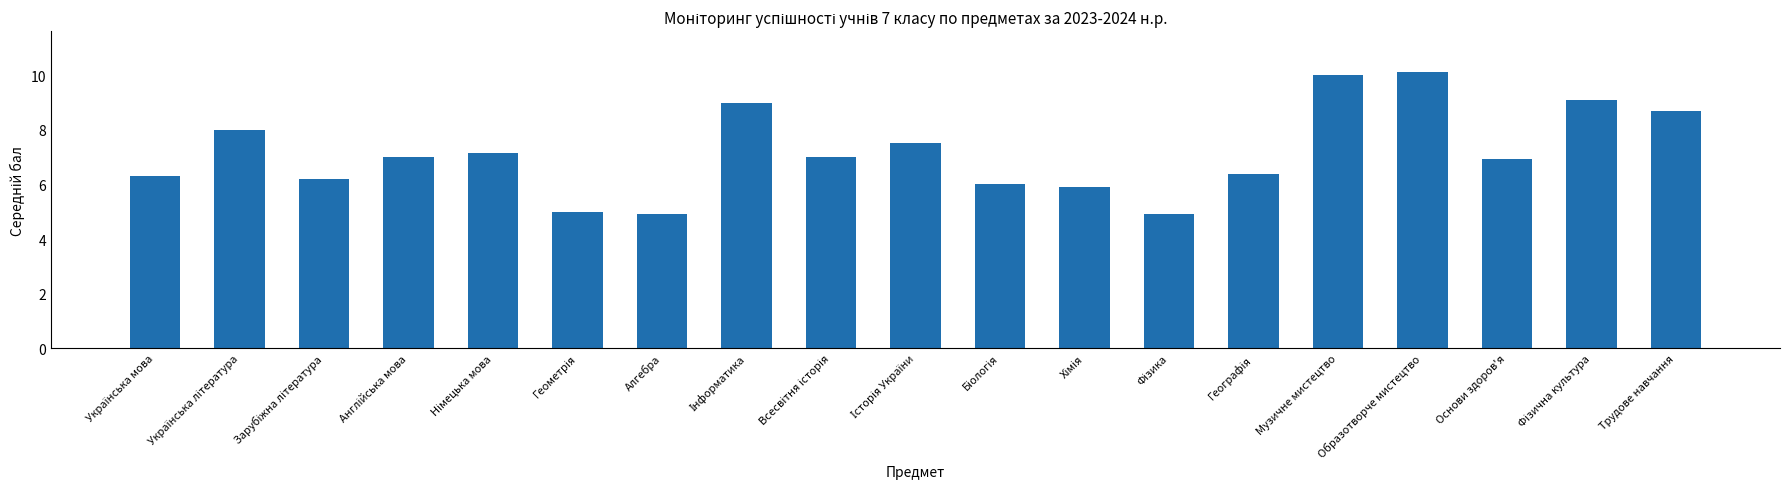

The value at Алгебра is 2.2. True or false?

False